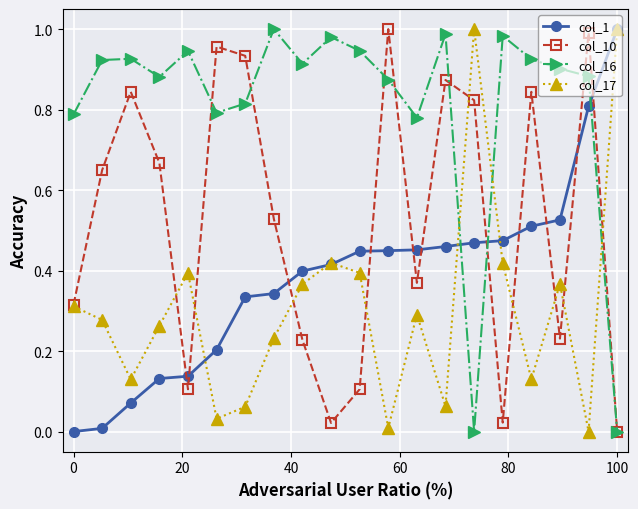

True or false: col_17 and col_16 cross at least once.

True